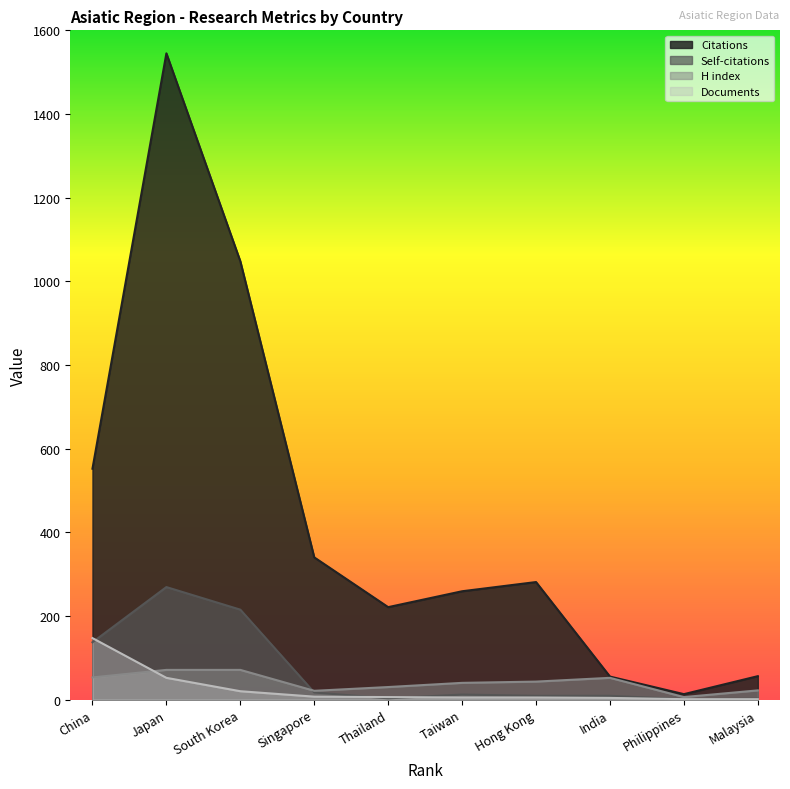

Is the value of Citations at Hong Kong greater than the value of Documents at China?

Yes